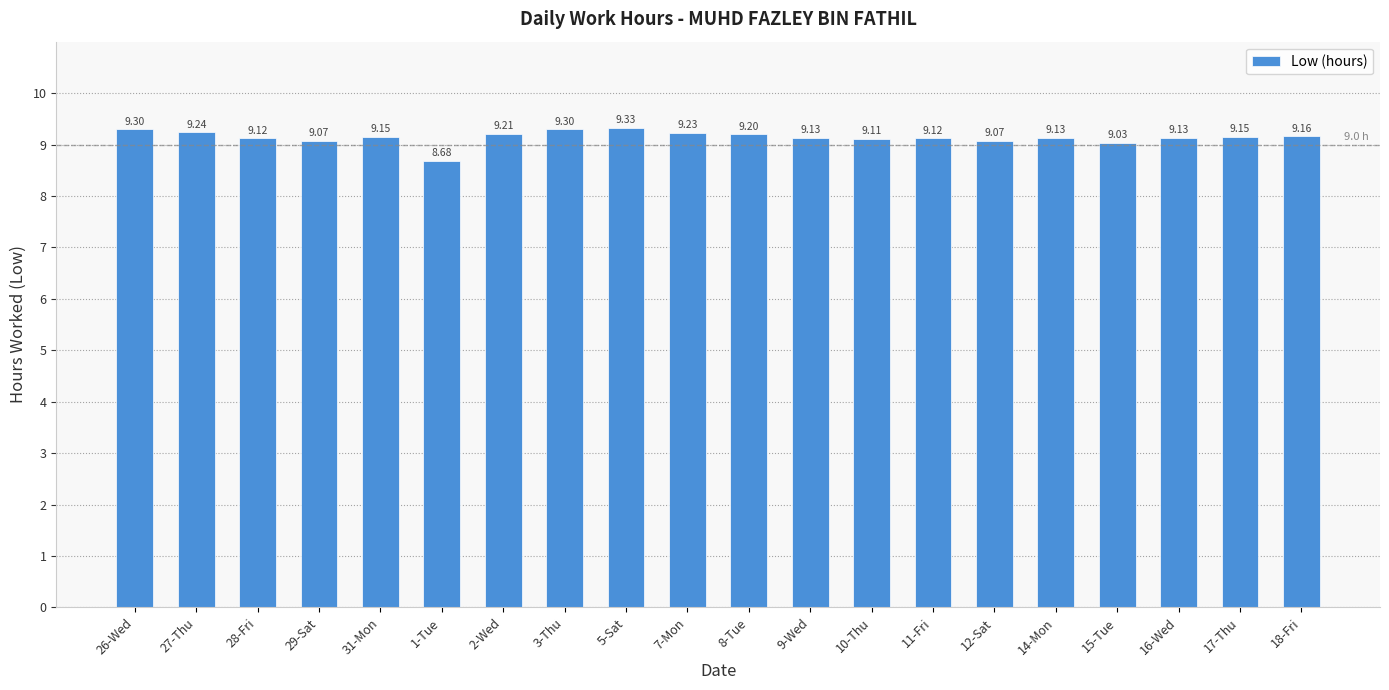

What is the value of the 13th bar from the left?

9.1